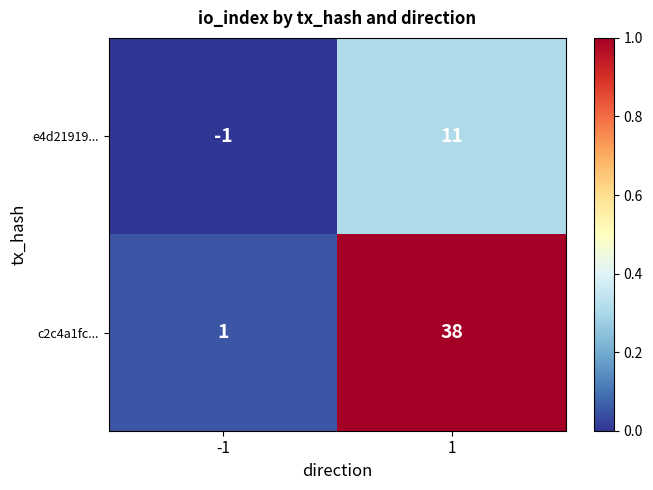

How many distinct data groups are displayed?

2